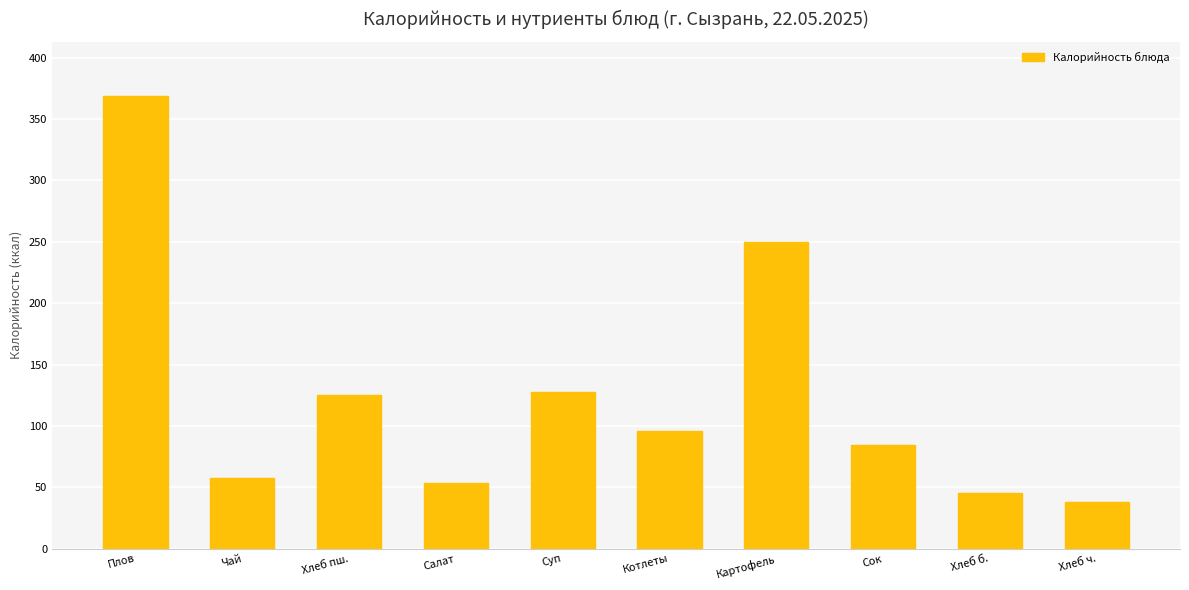

What is the label of the 4th bar from the right?

Картофель